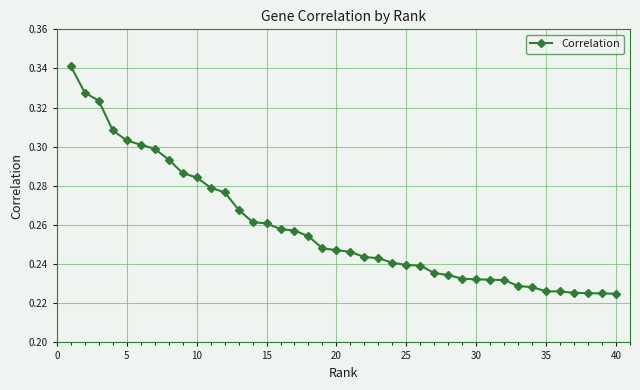

Is this an area chart (filled region under the line)?

No